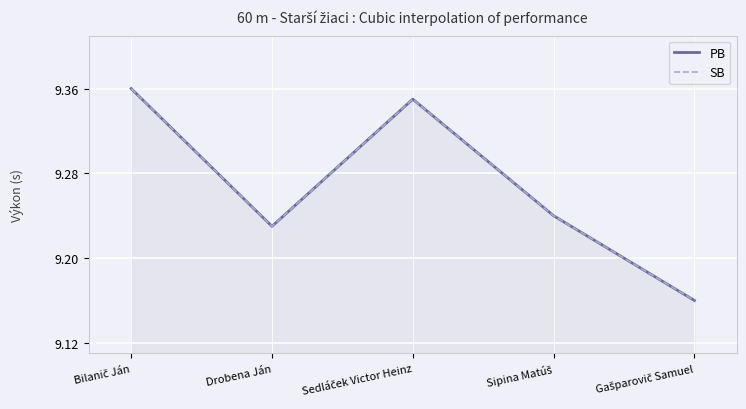

What are all the series names shown in the legend?

PB, SB